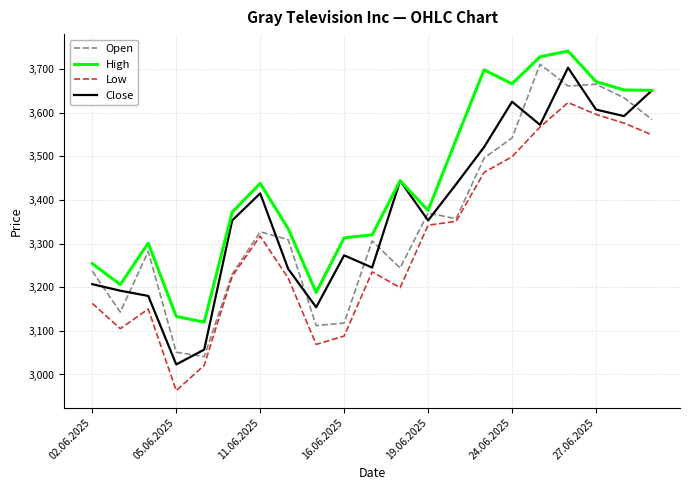

Rank the series by their average value, from highest to lowest.

High, Close, Open, Low